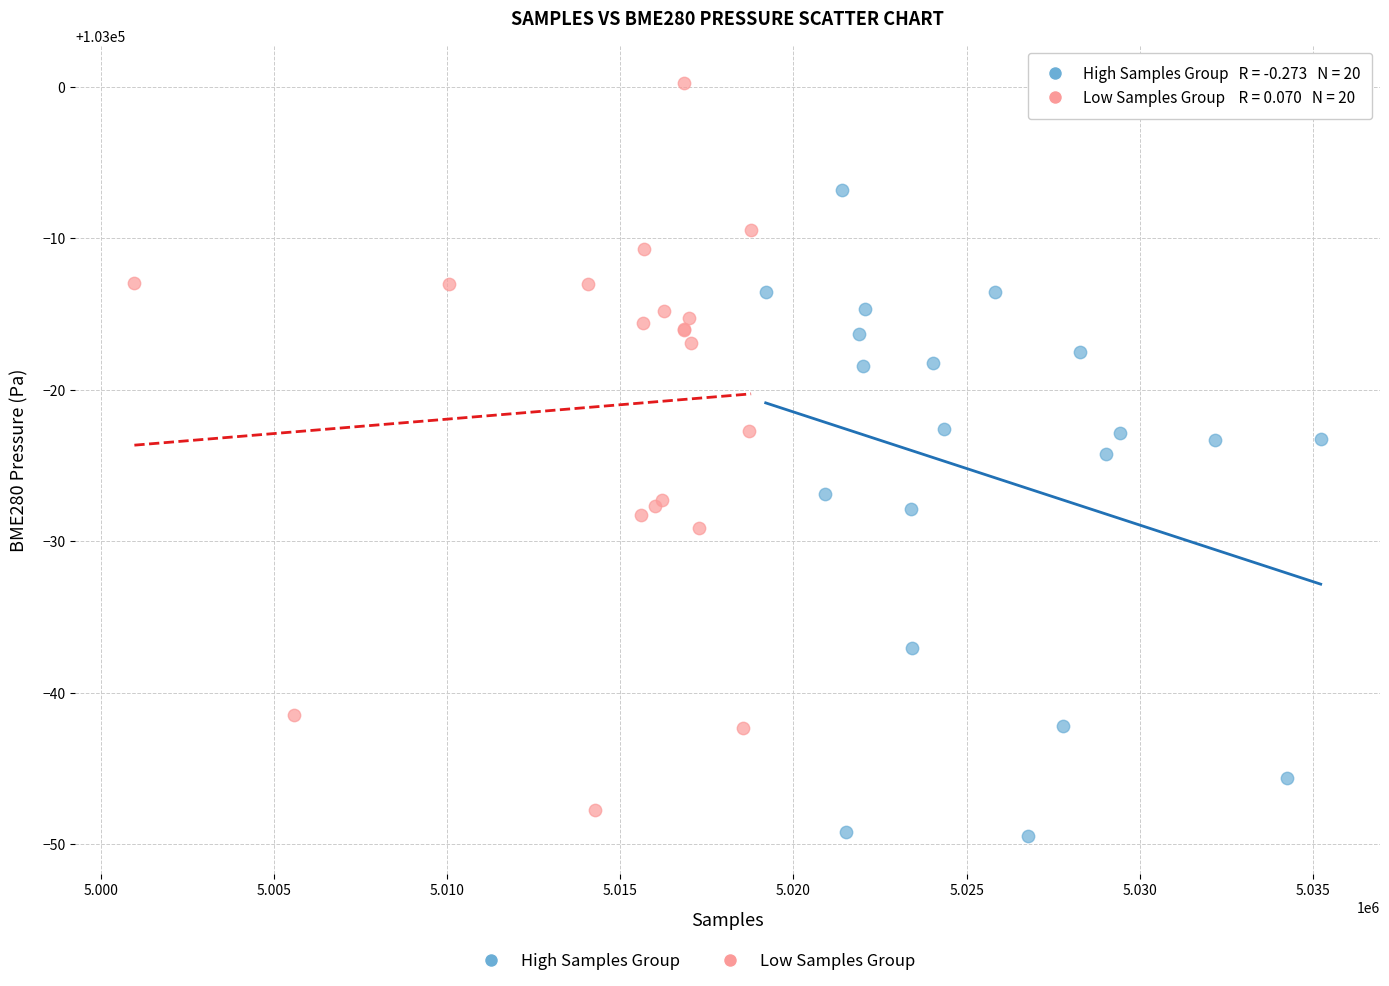

Which series contains the highest Y value?

Low Samples Group